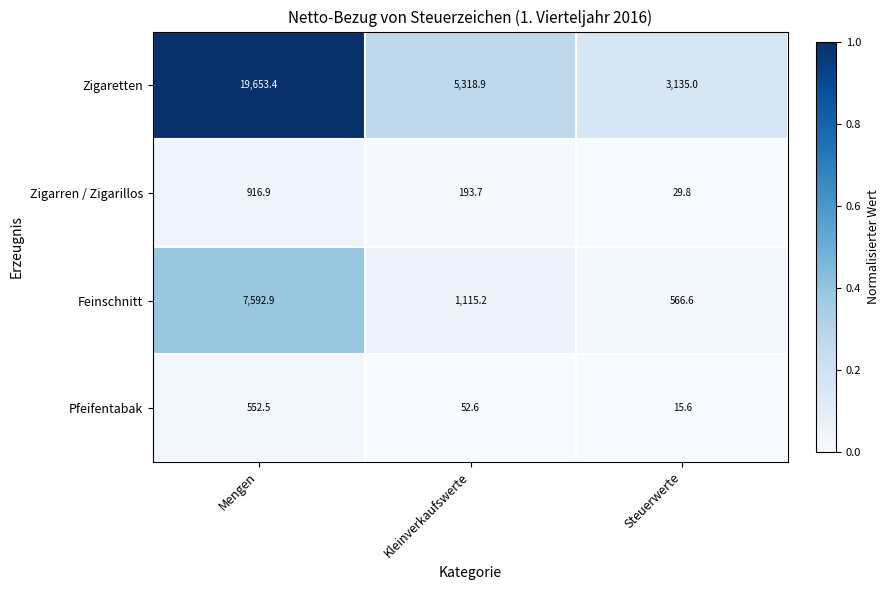

Rank the series at Mengen from lowest to highest value.

Pfeifentabak, Zigarren / Zigarillos, Feinschnitt, Zigaretten